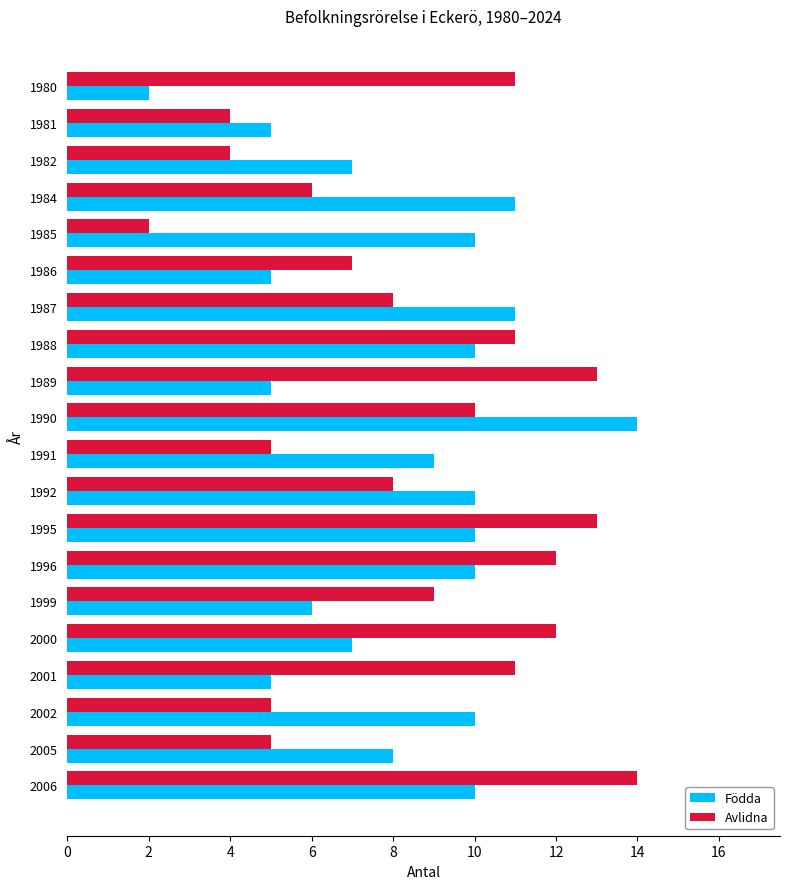

Is the value of Avlidna at 1990 greater than the value of Födda at 1982?

Yes